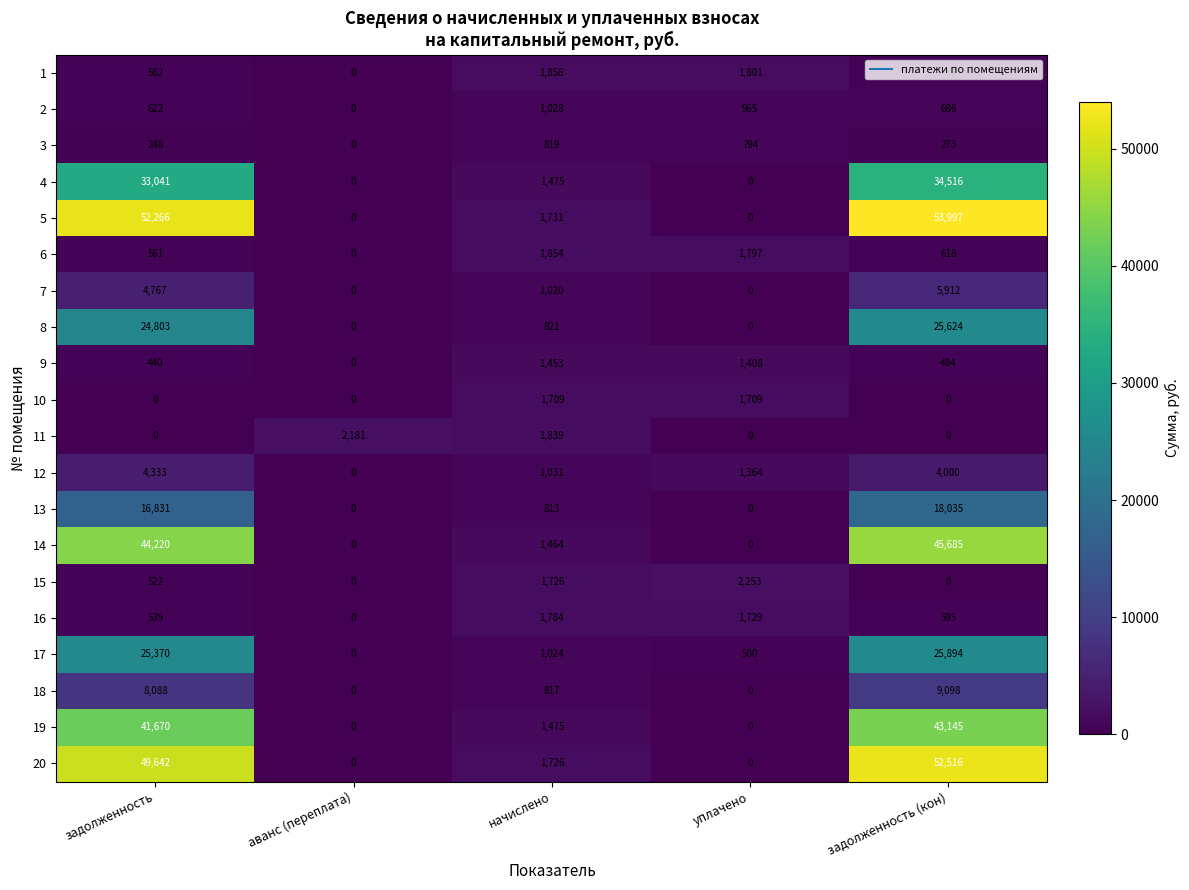

What is the maximum value shown in the chart?

53997